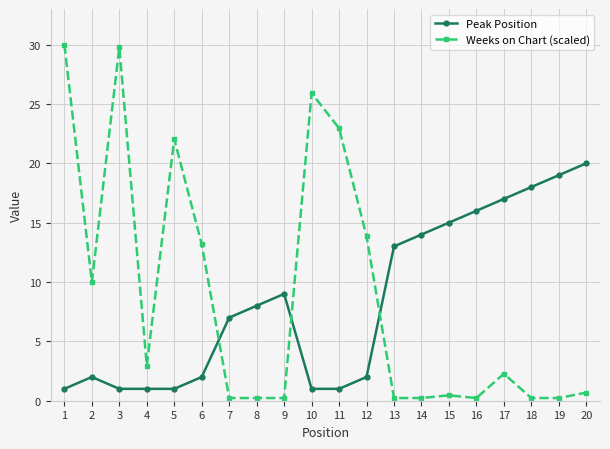

How many intersections are there between Peak Position and Weeks on Chart (scaled)?

3